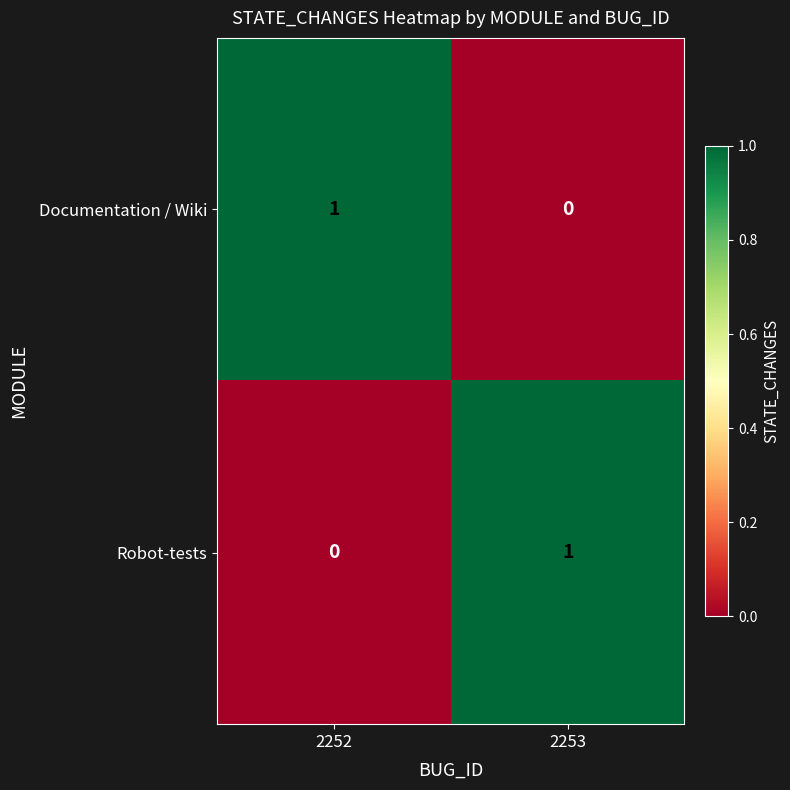

Which category has the highest value in the Documentation / Wiki series?

2252